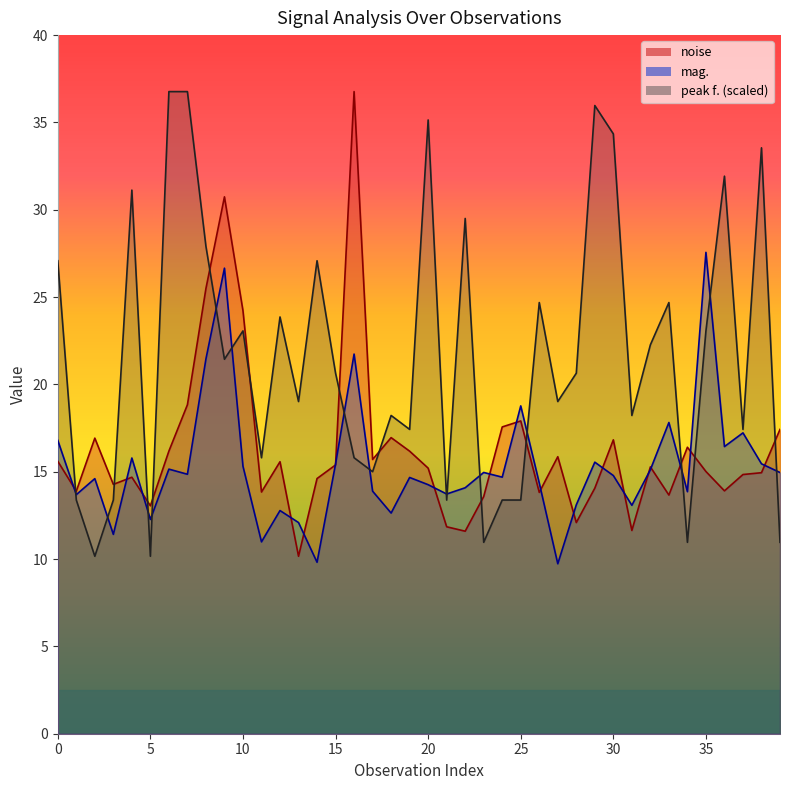

How many values in the mag. series exceed 14?

26